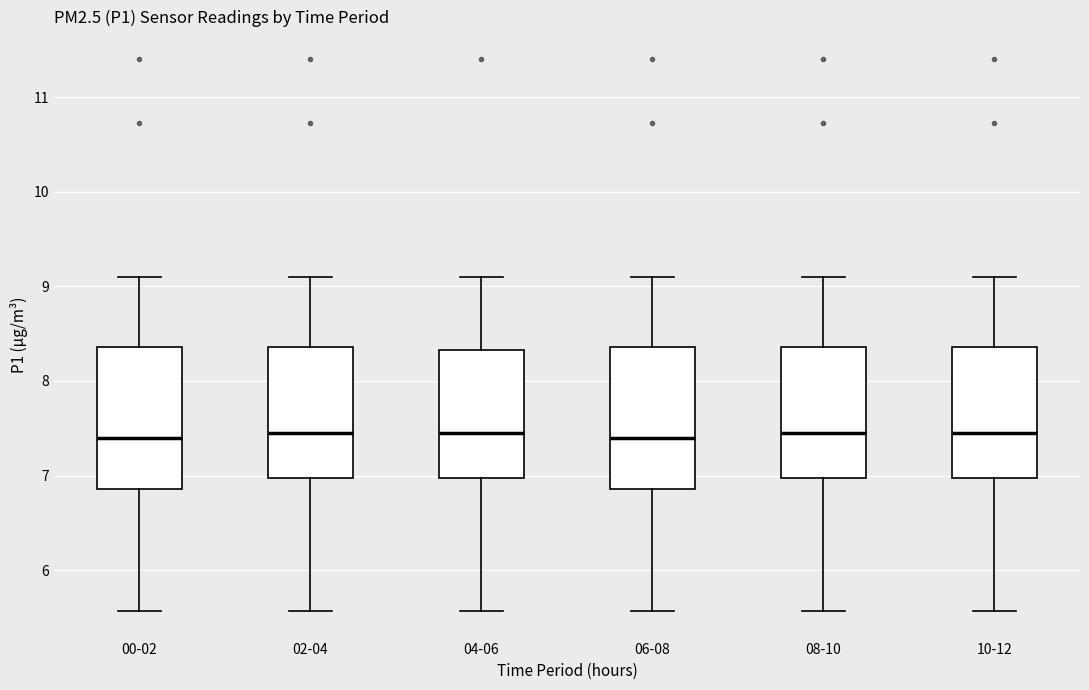

Reading left to right, read every box against the y-axis: the position of its median line, the range the box covers, and the ends of its whiskers. The values are not printed on the chart, so give them approximately, as read against the axis.

00-02: median 7.4, box 6.9 to 8.4, whiskers 5.6 to 9.1
02-04: median 7.5, box 7.0 to 8.4, whiskers 5.6 to 9.1
04-06: median 7.5, box 7.0 to 8.3, whiskers 5.6 to 9.1
06-08: median 7.4, box 6.9 to 8.4, whiskers 5.6 to 9.1
08-10: median 7.5, box 7.0 to 8.4, whiskers 5.6 to 9.1
10-12: median 7.5, box 7.0 to 8.4, whiskers 5.6 to 9.1